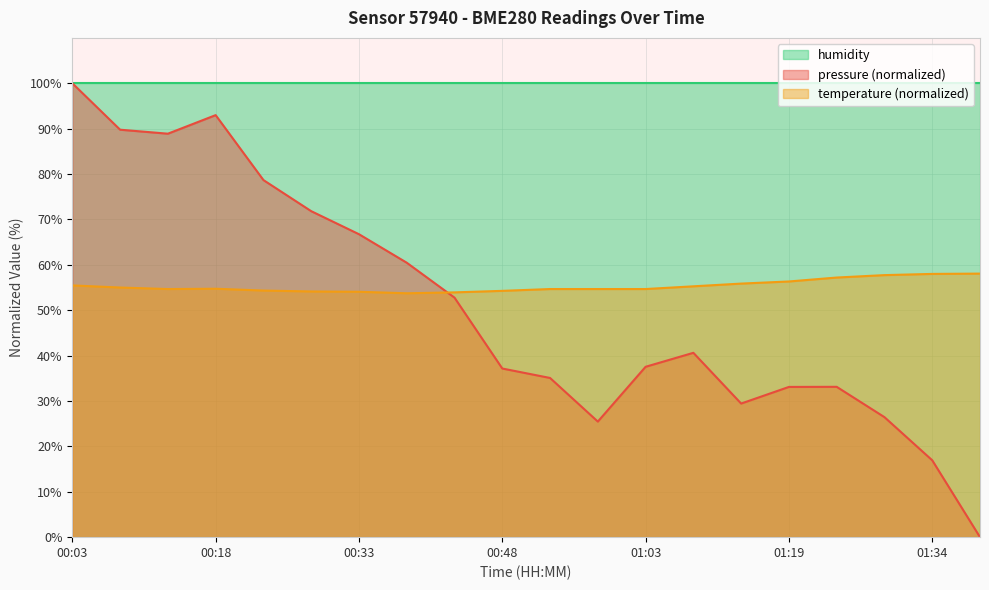

At which label does temperature first exceed 54?

00:03